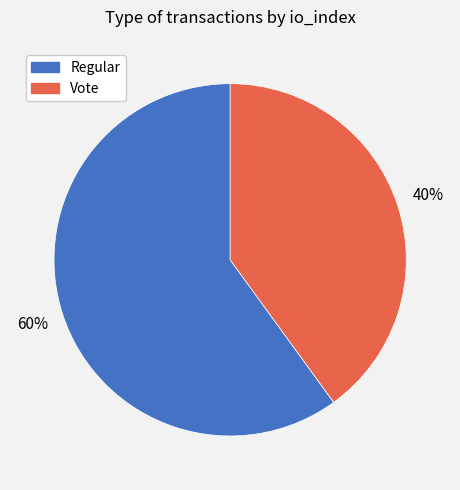

Which category has the smallest portion of the pie?

Vote